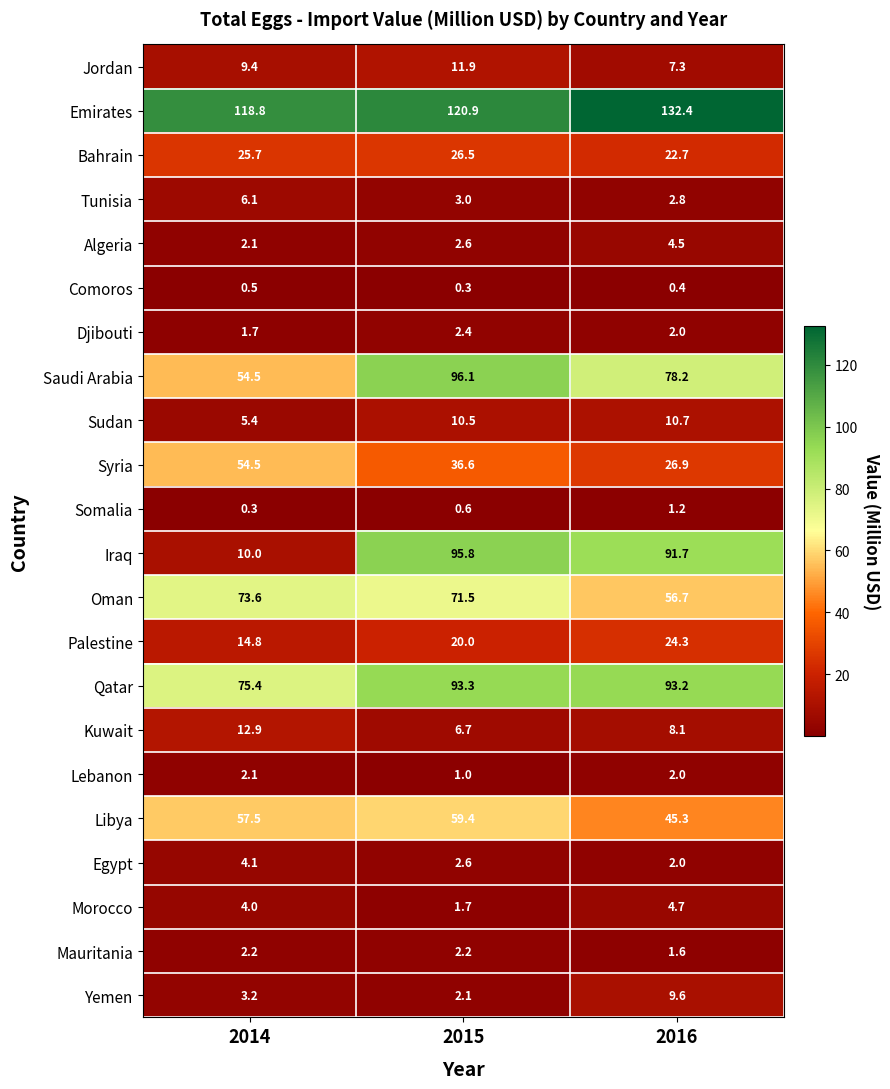

What is the highest value of the Egypt series?

4.1